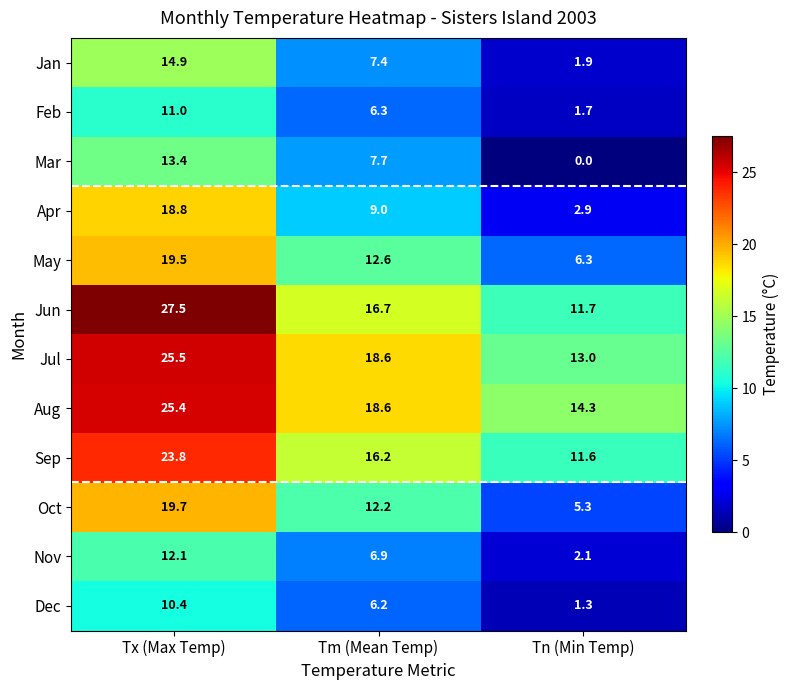

What is the sum of all Nov values?

21.1